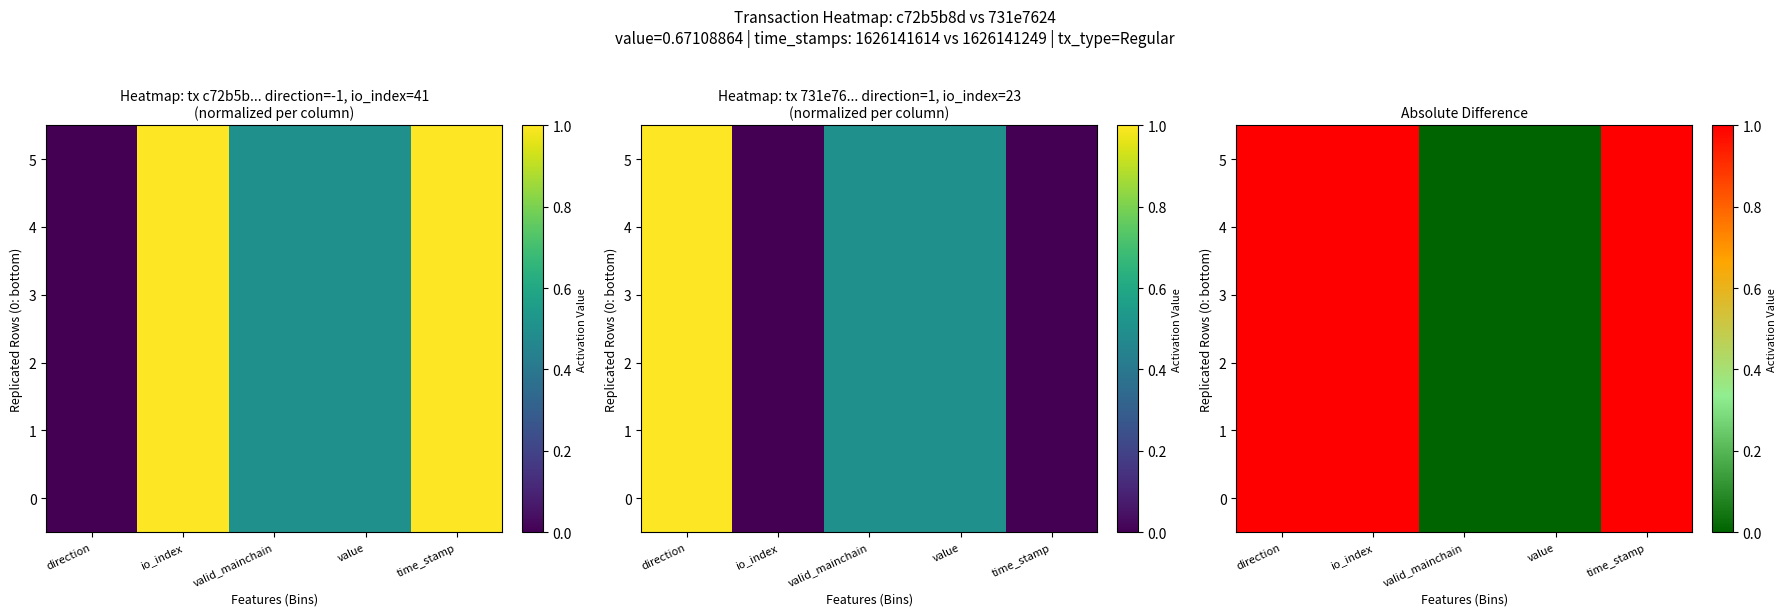

The value of 5 at value is 0. True or false?

True